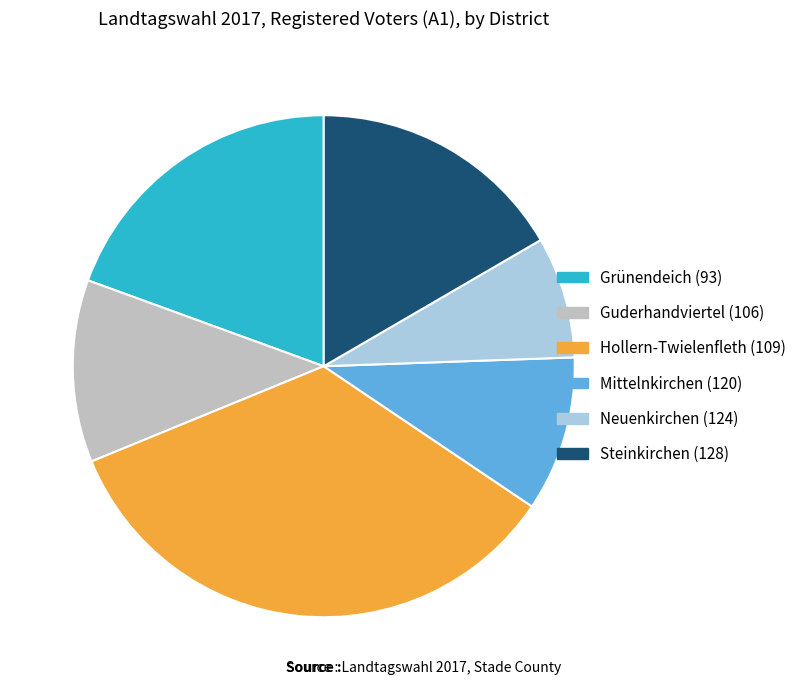

Which slice is the smallest?

Neuenkirchen (124)